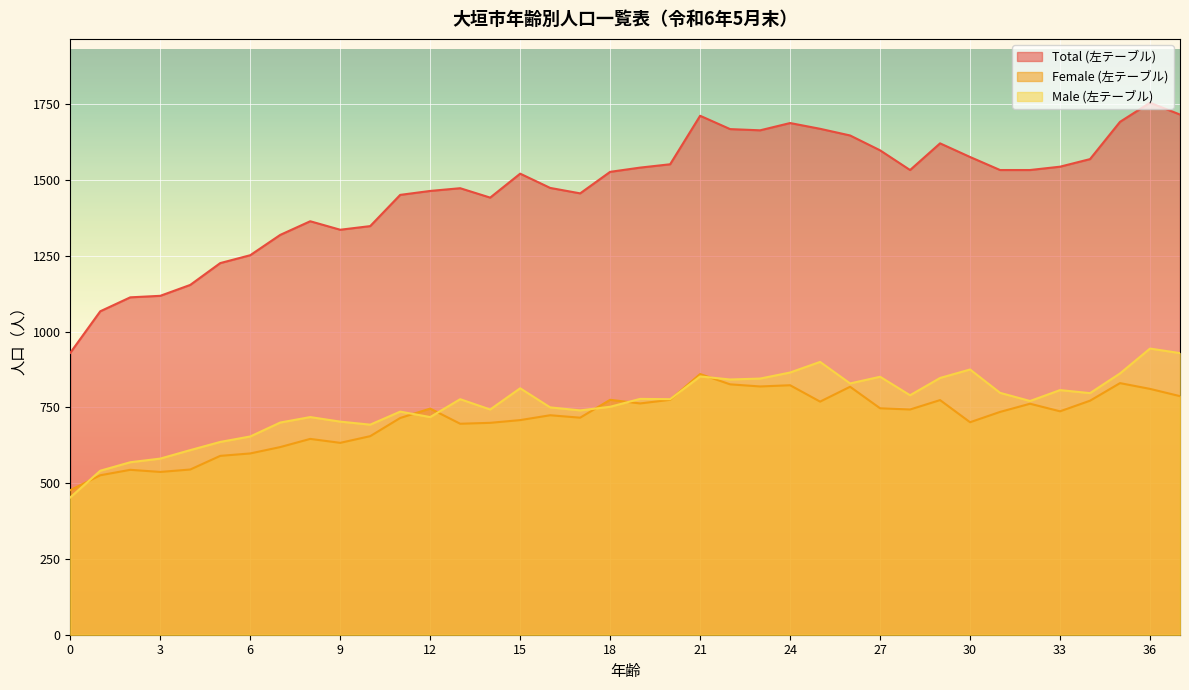

List the labels in order of Male (左テーブル) value, largest first.

36, 37, 25, 30, 24, 35, 21, 27, 29, 23, 22, 26, 15, 33, 31, 34, 28, 19, 13, 20, 32, 18, 16, 14, 17, 11, 8, 12, 9, 7, 10, 6, 5, 4, 3, 2, 1, 0